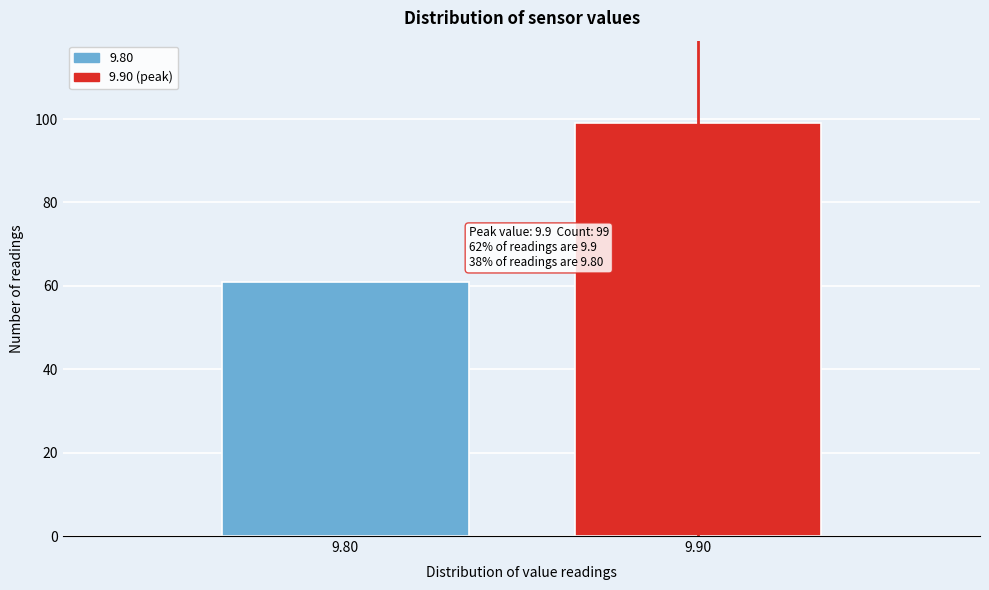

Reading left to right, what are all the values shown in this chart?

9.80=61	9.90=99